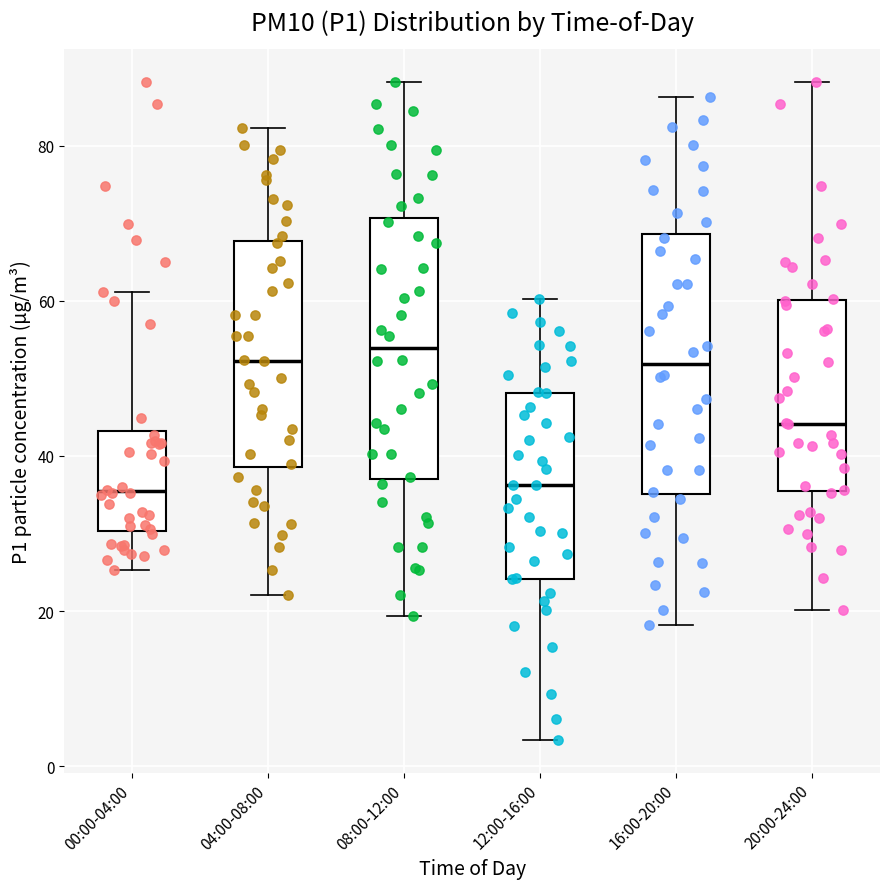

Where is the lower edge of the box for 12:00-16:00 on the y-axis? The values are not printed on the chart, so give them approximately, as read against the axis.

24